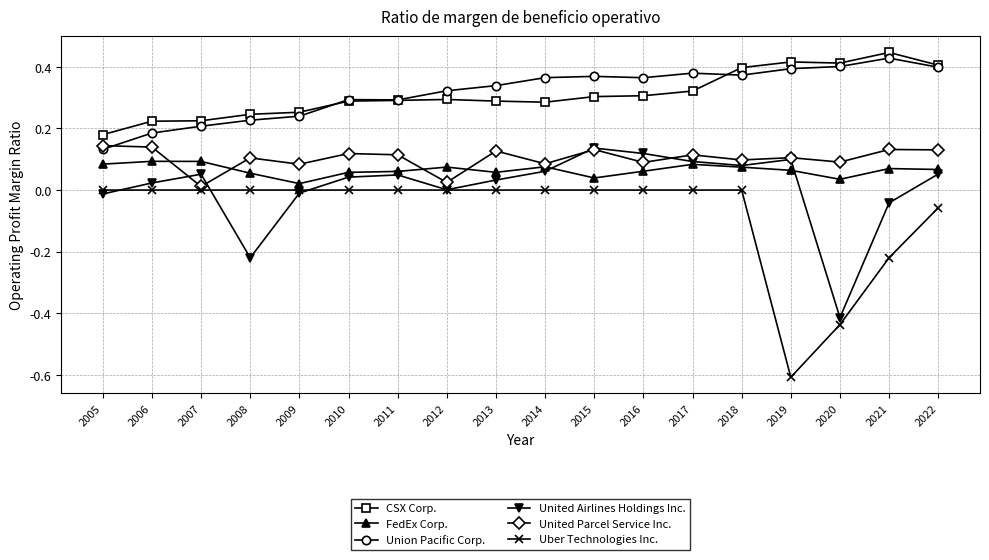

Where is United Parcel Service Inc. nearest to the value 0?

2007